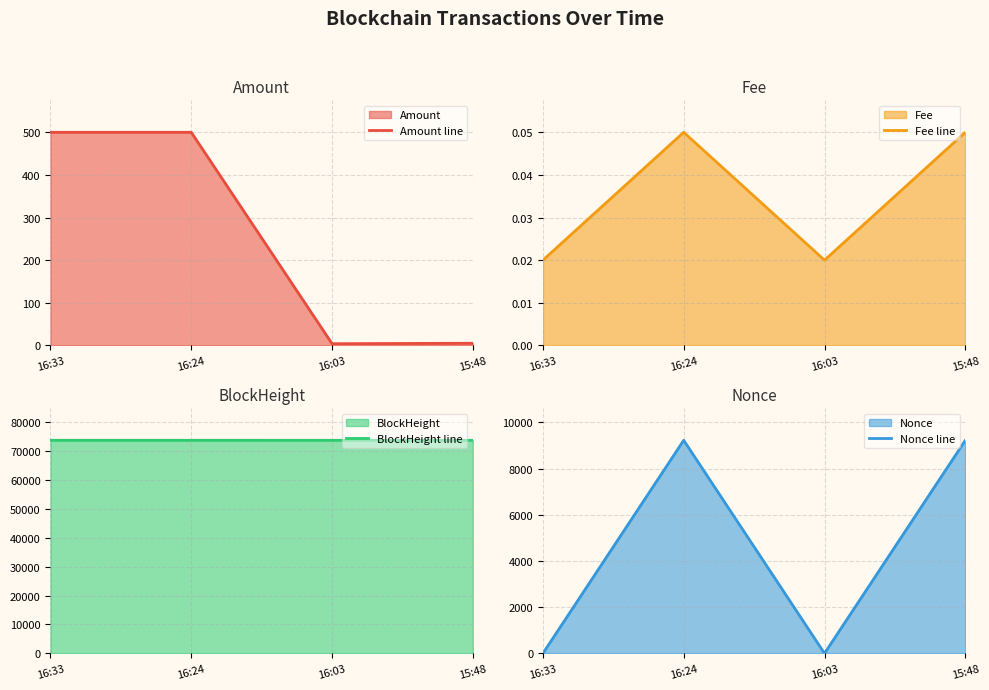

Rank the series at 15:48 from lowest to highest value.

Fee line, Amount line, Nonce line, BlockHeight line